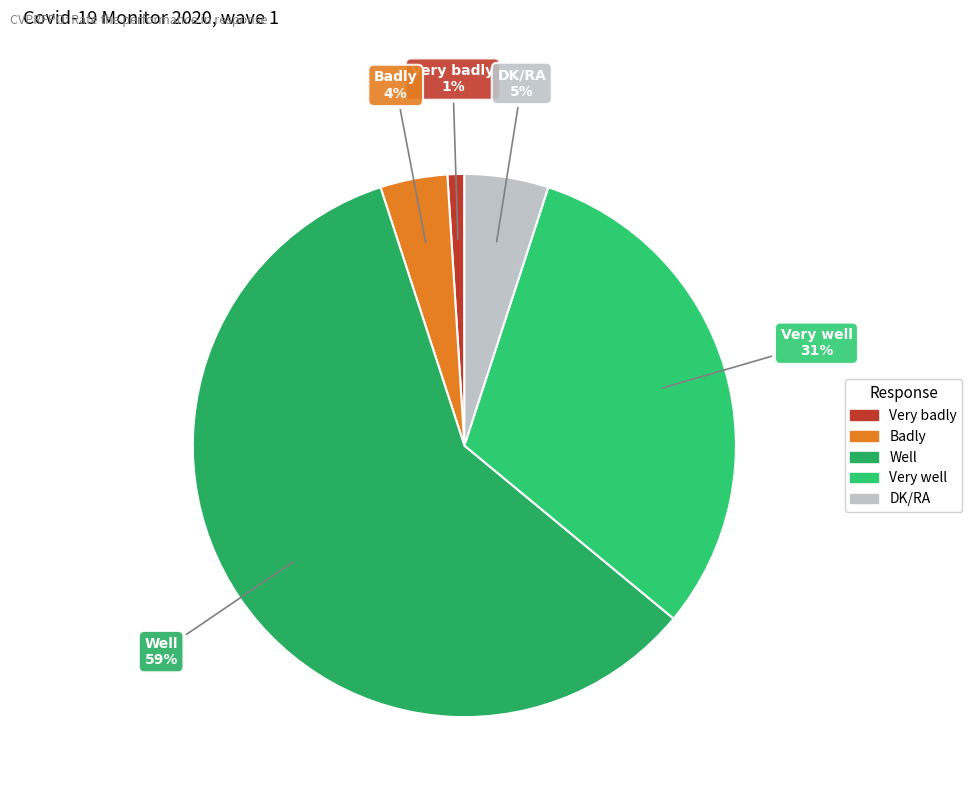

Which slice is the largest?

Well